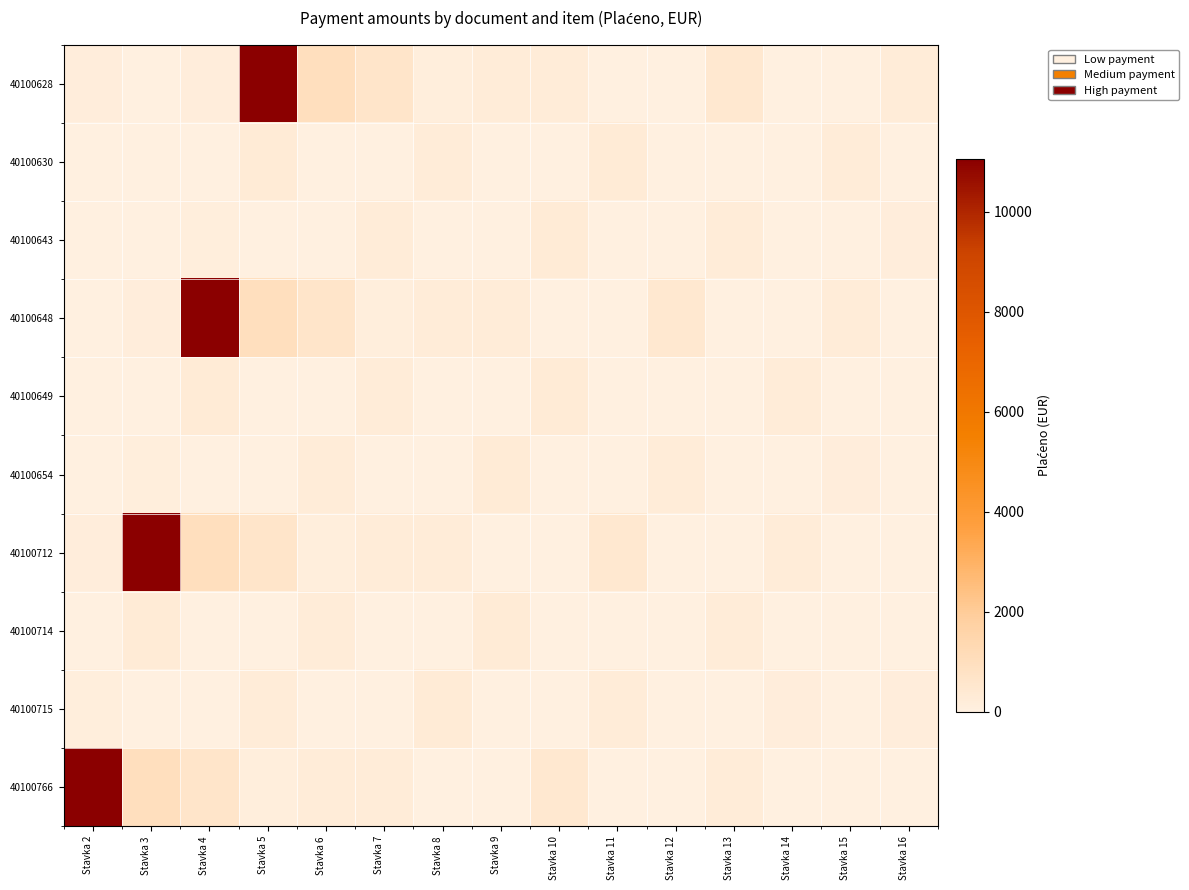

Which series has the largest total across all categories?

40100628